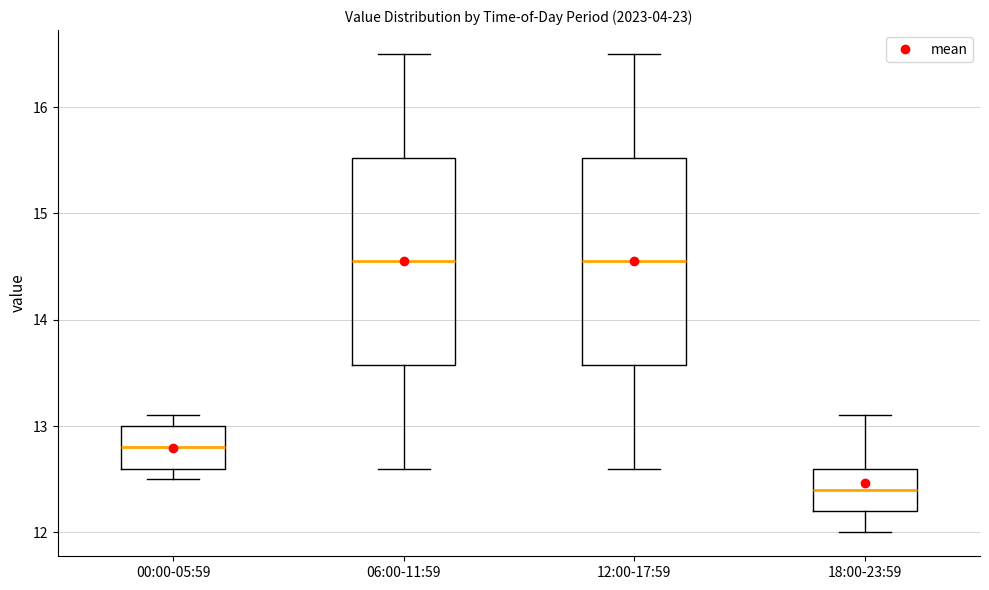

Reading left to right, transcribe this box plot: for each box, give where its median line is, the range the box spans, and where its two whiskers end, as read against the y-axis. The values are not printed on the chart, so give them approximately, as read against the axis.

00:00-05:59: median 12.8, box 12.6 to 13.0, whiskers 12.5 to 13.1
06:00-11:59: median 14.6, box 13.6 to 15.5, whiskers 12.6 to 16.5
12:00-17:59: median 14.6, box 13.6 to 15.5, whiskers 12.6 to 16.5
18:00-23:59: median 12.4, box 12.2 to 12.6, whiskers 12.0 to 13.1